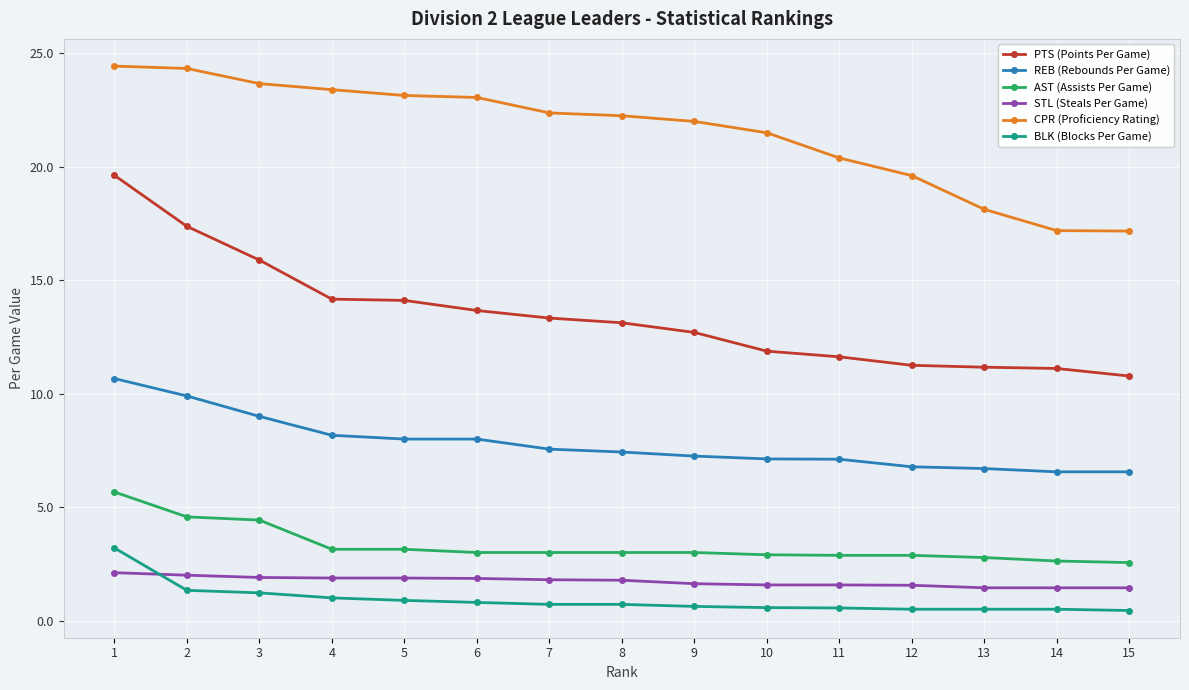

Which series has the largest range (max minus min)?

PTS (Points Per Game)